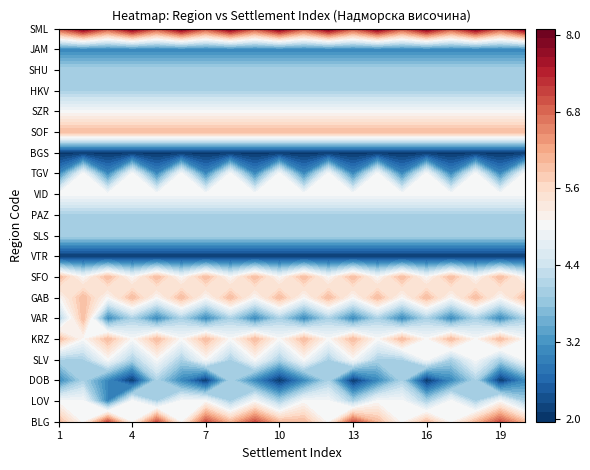

Which has a higher value, 2 or 9?

2